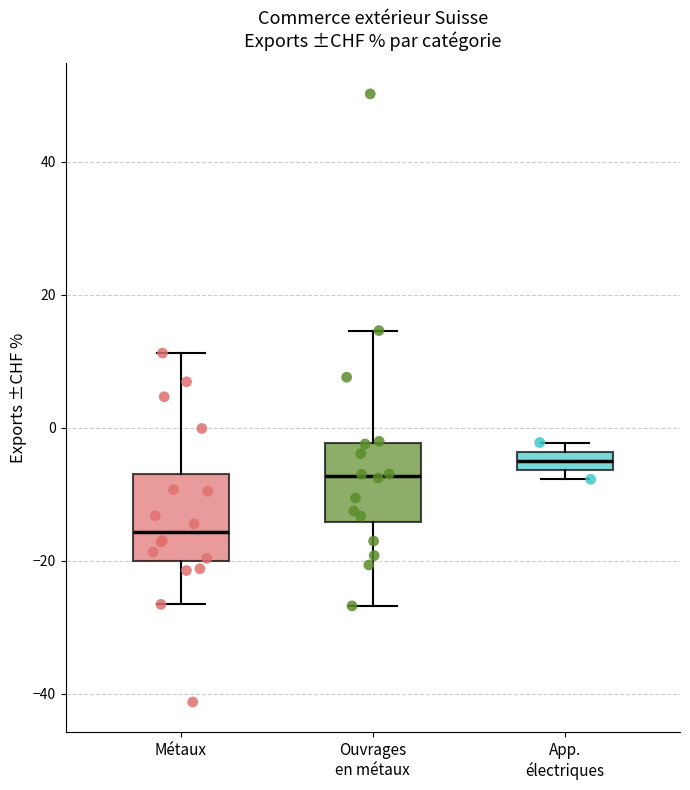

Which box has the highest median line?

App. électriques